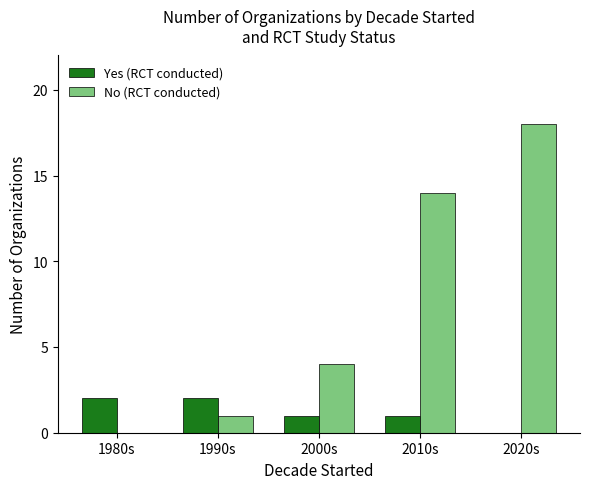

What is the highest value of the No (RCT conducted) series?

18